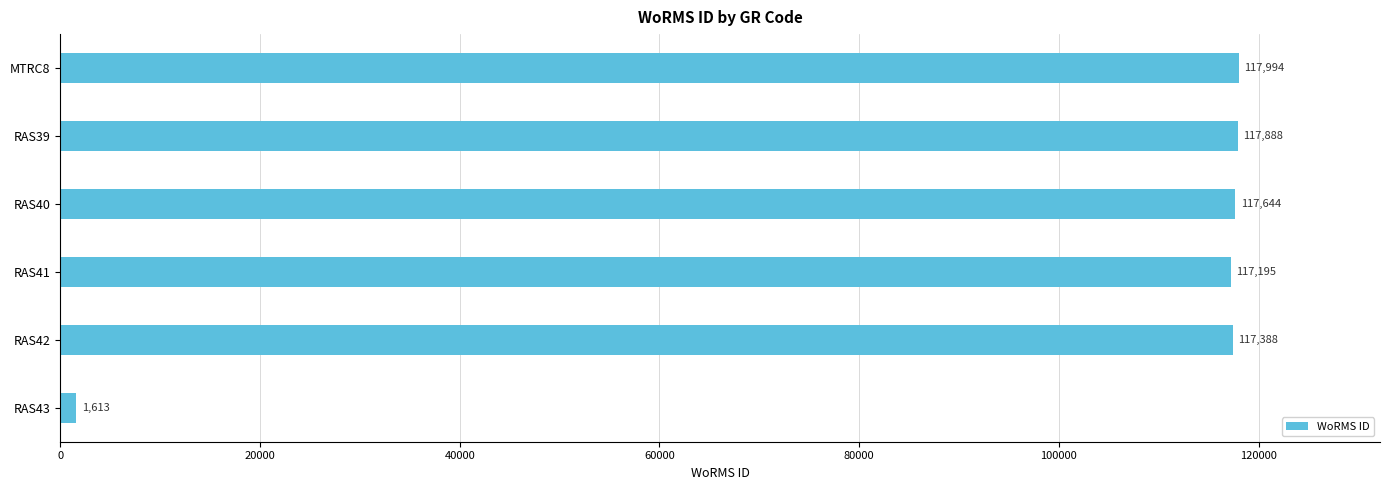

Does the chart contain any negative values?

No